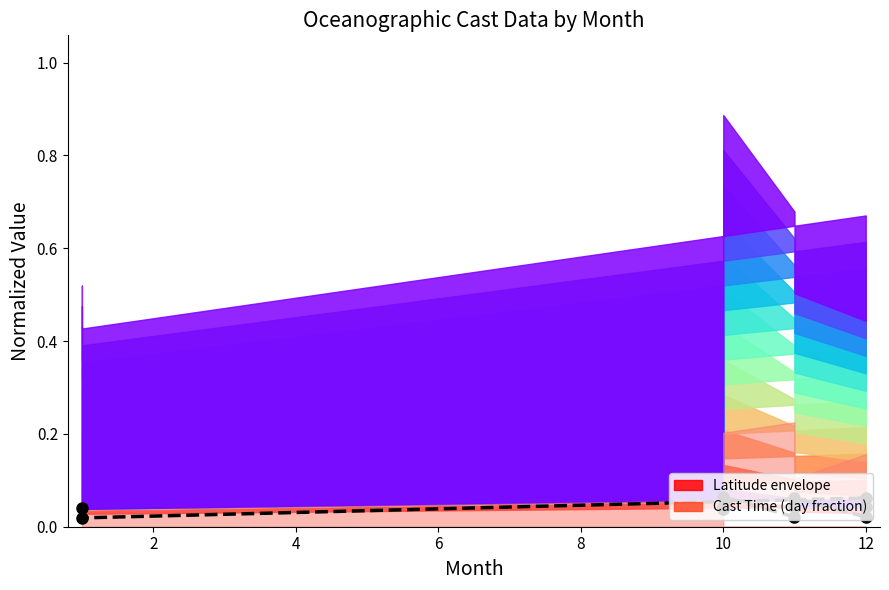

The chart shows a value of 0.0 at 14. True or false?

False